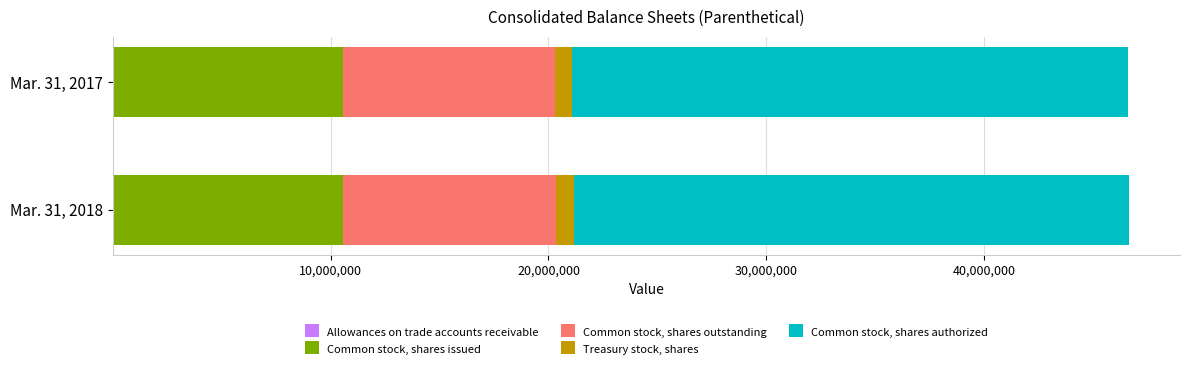

How many categories are shown in the chart?

2